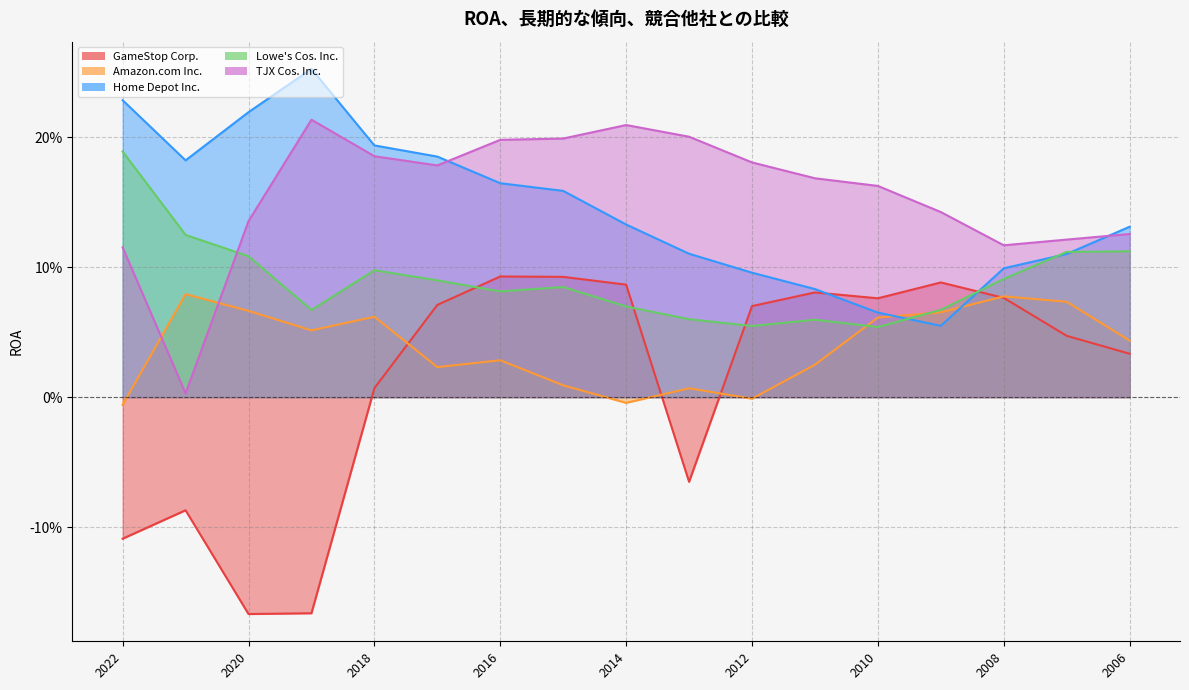

How many interior local valleys does the TJX Cos. Inc. series have?

3